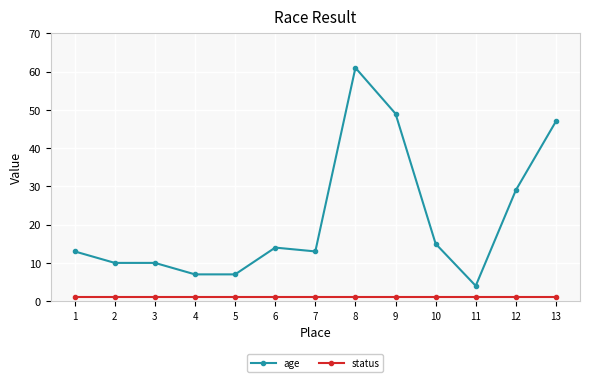

What is the approximate value of age at 11?

4